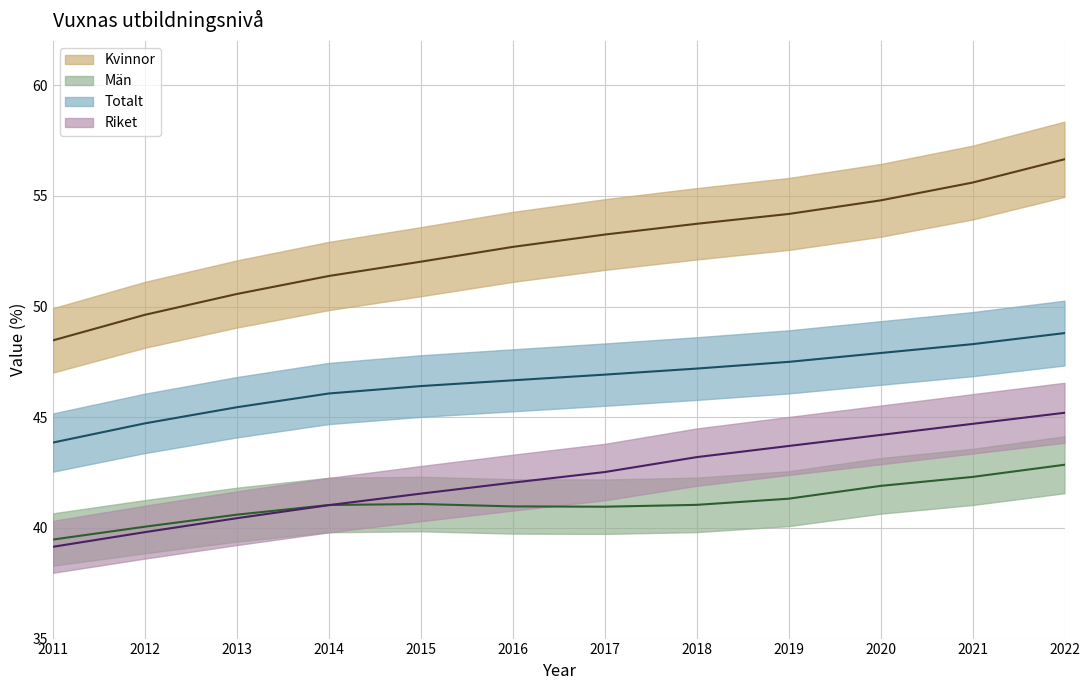

Where does the Totalt series first go above 46?

2014